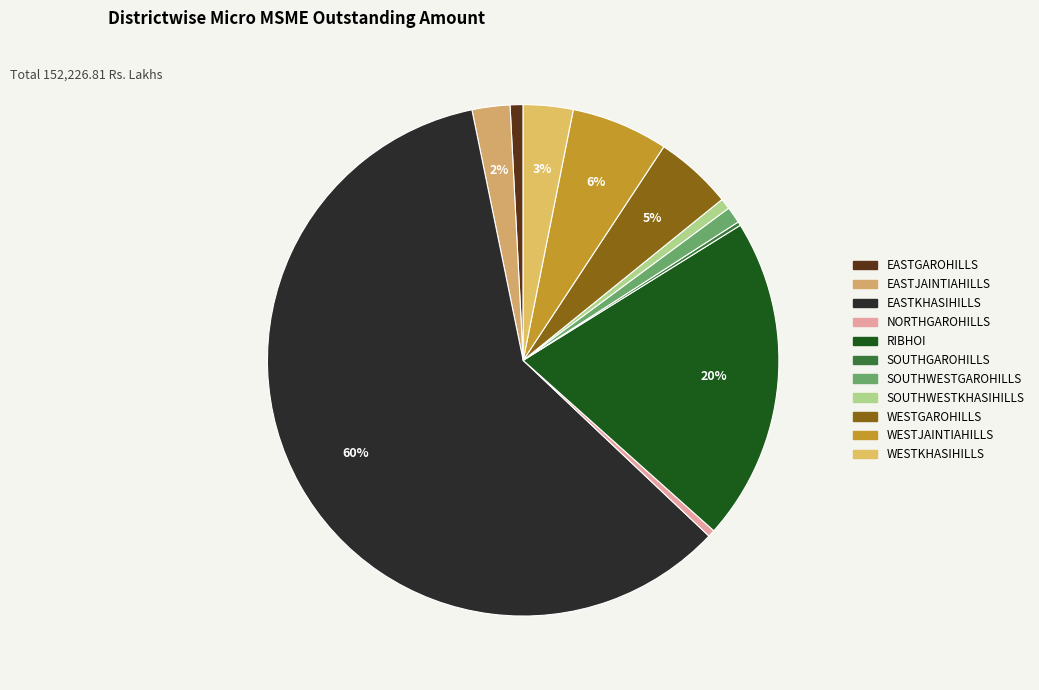

To the nearest percent, what is the difference between the EASTGAROHILLS and EASTJAINTIAHILLS slice percentages?

2%